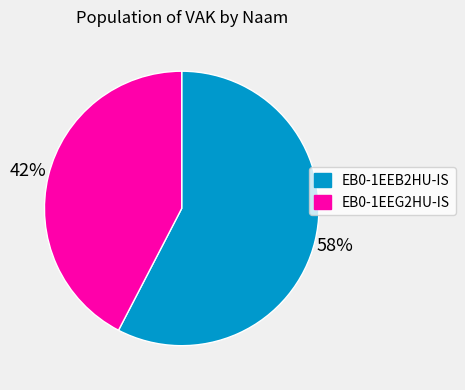

Do EB0-1EEG2HU-IS and EB0-1EEB2HU-IS together represent more than half of the pie?

Yes